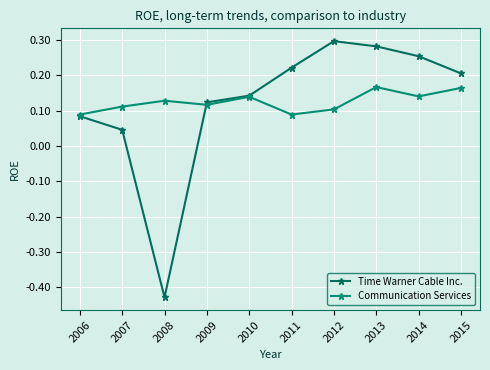

The Time Warner Cable Inc. series shows 0.1 at 2012. True or false?

False